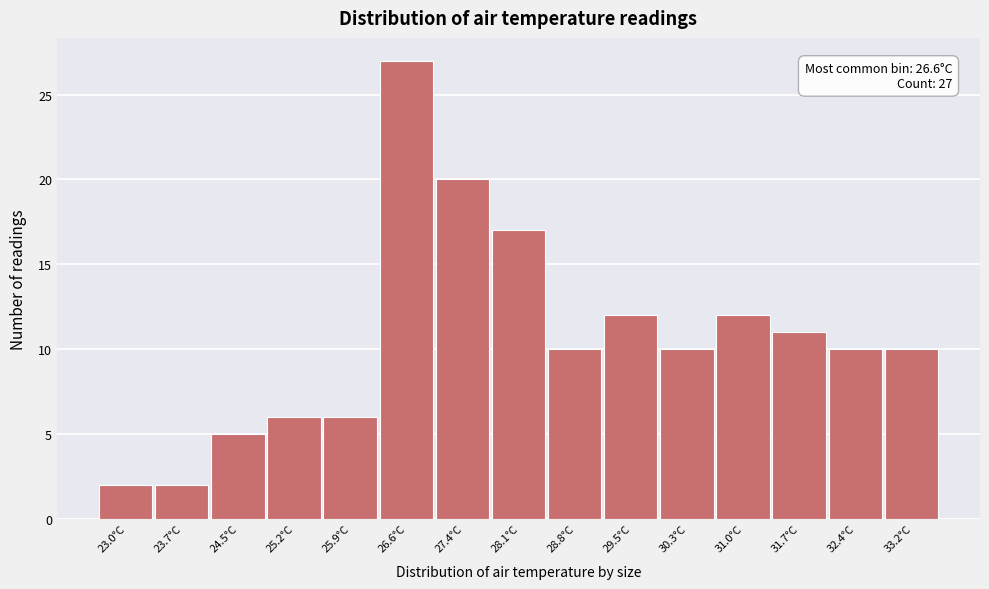

Reading left to right, extract all data points from this chart.

2	2	5	6	6	27	20	17	10	12	10	12	11	10	10